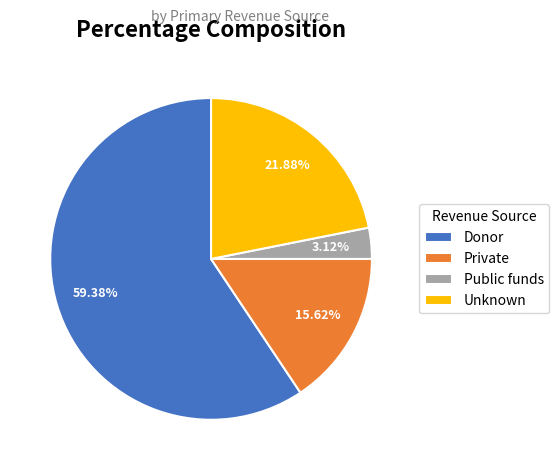

Does Donor account for over 50% of the chart?

Yes